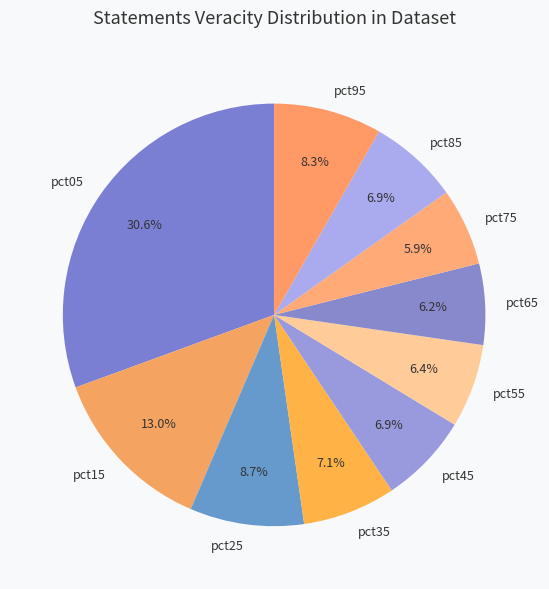

To the nearest percent, what is the average slice percentage?

10%